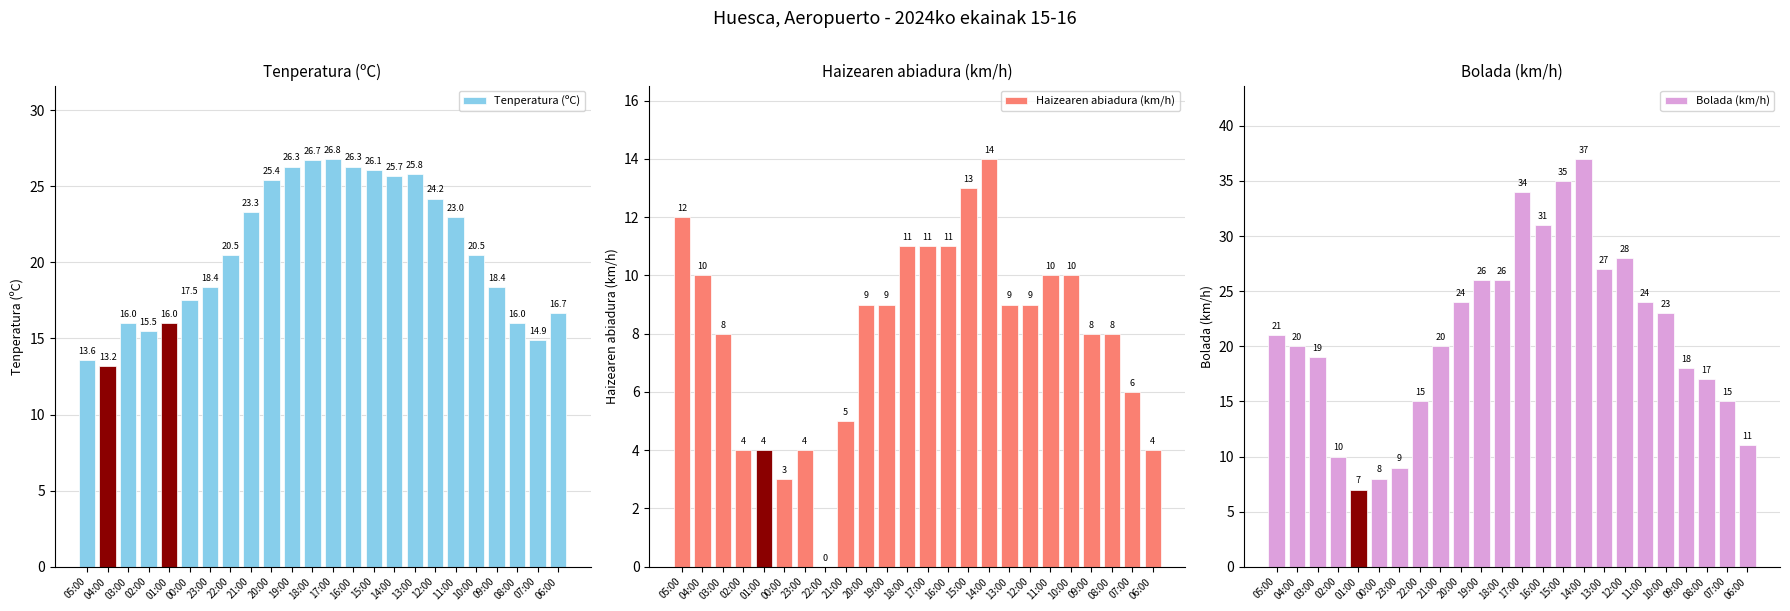

Reading right to left, list all the values displayed in this chart.

Tenperatura (ºC): 06:00=16.7	07:00=14.9	08:00=16.0	09:00=18.4	10:00=20.5	11:00=23.0	12:00=24.2	13:00=25.8	14:00=25.7	15:00=26.1	16:00=26.3	17:00=26.8	18:00=26.7	19:00=26.3	20:00=25.4	21:00=23.3	22:00=20.5	23:00=18.4	00:00=17.5	01:00=16.0	02:00=15.5	03:00=16.0	04:00=13.2	05:00=13.6
Haizearen abiadura (km/h): 06:00=4.0	07:00=6.0	08:00=8.0	09:00=8.0	10:00=10.0	11:00=10.0	12:00=9.0	13:00=9.0	14:00=14.0	15:00=13.0	16:00=11.0	17:00=11.0	18:00=11.0	19:00=9.0	20:00=9.0	21:00=5.0	22:00=0.0	23:00=4.0	00:00=3.0	01:00=4.0	02:00=4.0	03:00=8.0	04:00=10.0	05:00=12.0
Bolada (km/h): 06:00=11.0	07:00=15.0	08:00=17.0	09:00=18.0	10:00=23.0	11:00=24.0	12:00=28.0	13:00=27.0	14:00=37.0	15:00=35.0	16:00=31.0	17:00=34.0	18:00=26.0	19:00=26.0	20:00=24.0	21:00=20.0	22:00=15.0	23:00=9.0	00:00=8.0	01:00=7.0	02:00=10.0	03:00=19.0	04:00=20.0	05:00=21.0